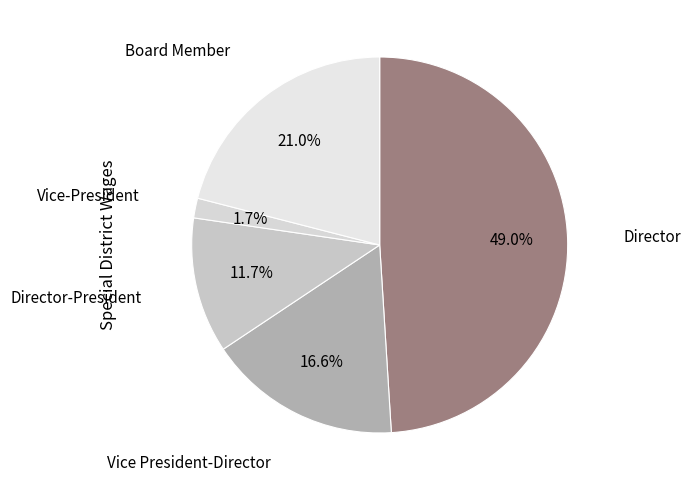

How many slices are in this pie chart?

5